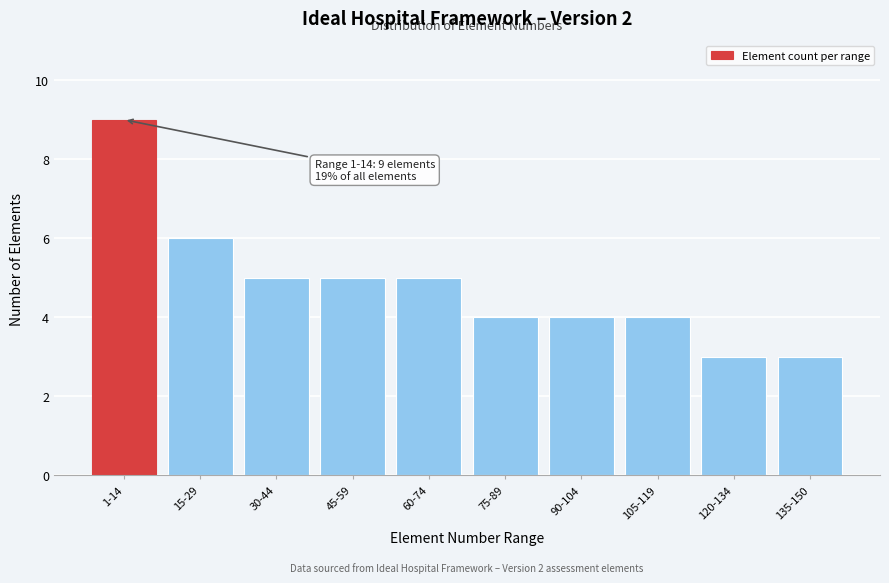

Reading left to right, what are all the values shown in this chart?

1-14=9	15-29=6	30-44=5	45-59=5	60-74=5	75-89=4	90-104=4	105-119=4	120-134=3	135-150=3